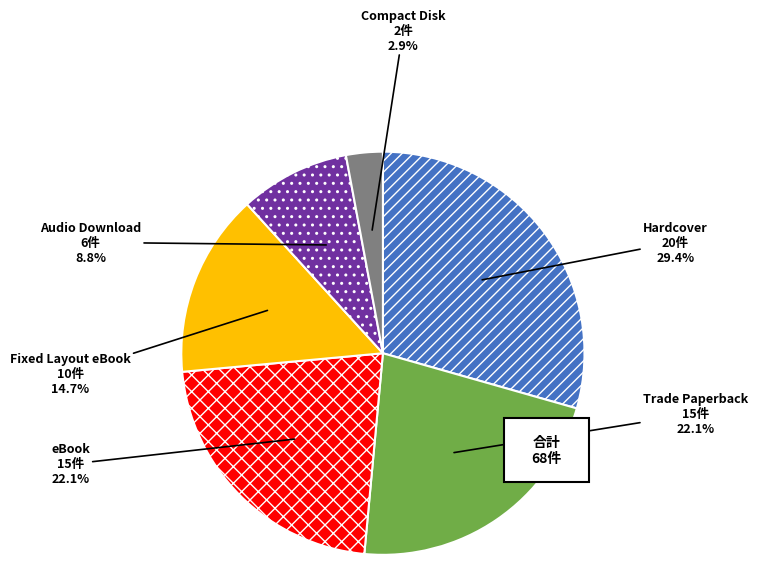

How many segments does this pie chart have?

6